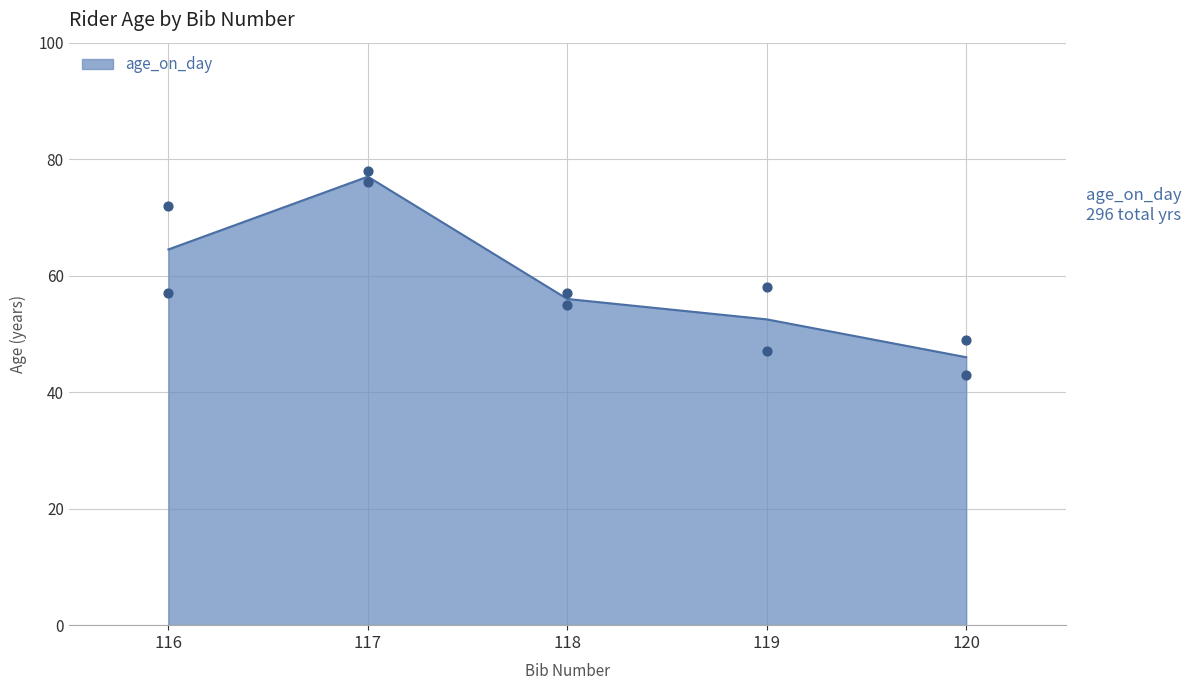

What is the change in value from 118 to 119?

+1